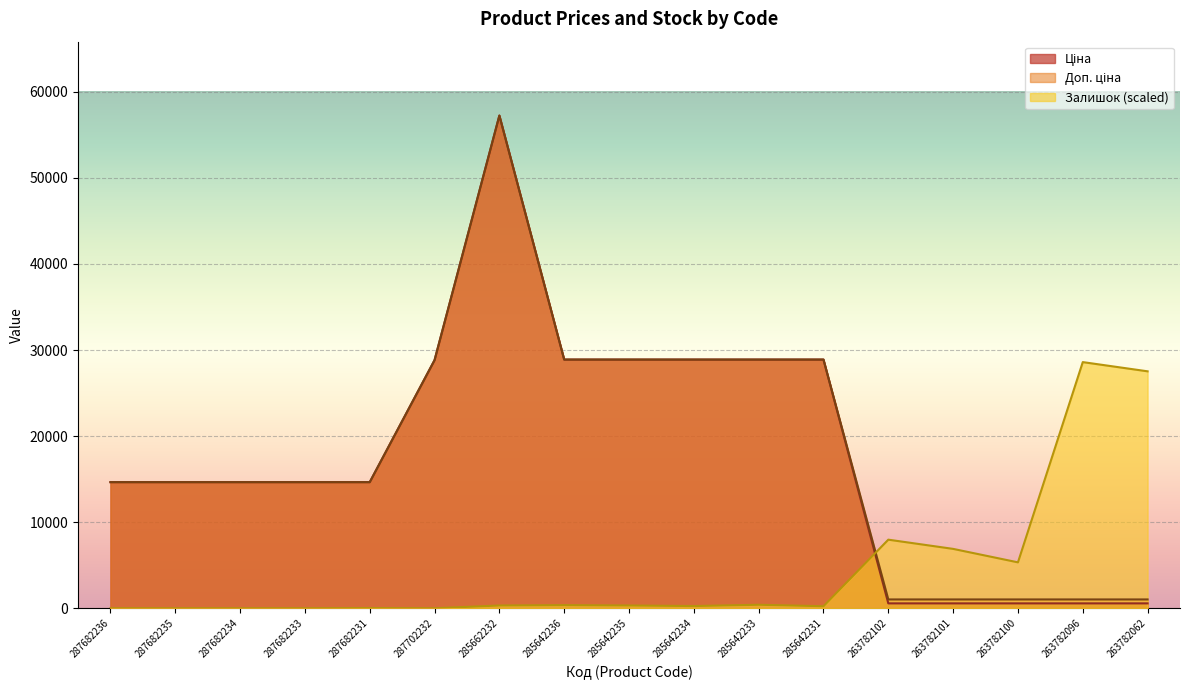

Which series has the widest spread of values?

Ціна